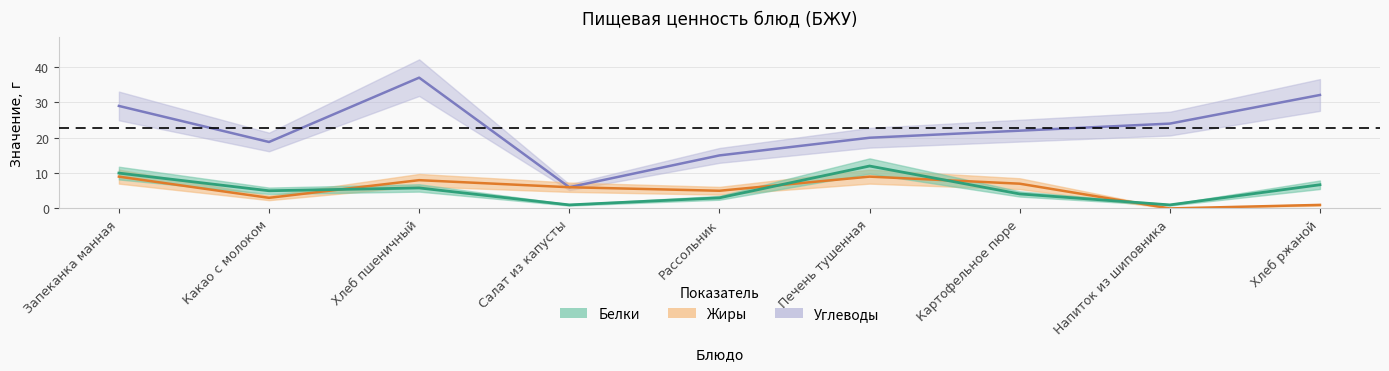

Count the Жиры values in the range 3 to 8.

5